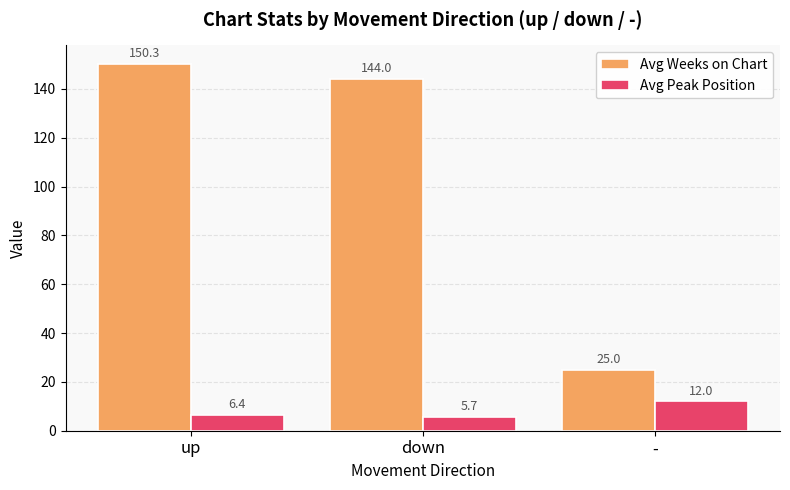

Reading left to right, extract all data points from this chart.

Avg Weeks on Chart: 150.3	144.0	25.0
Avg Peak Position: 6.4	5.7	12.0